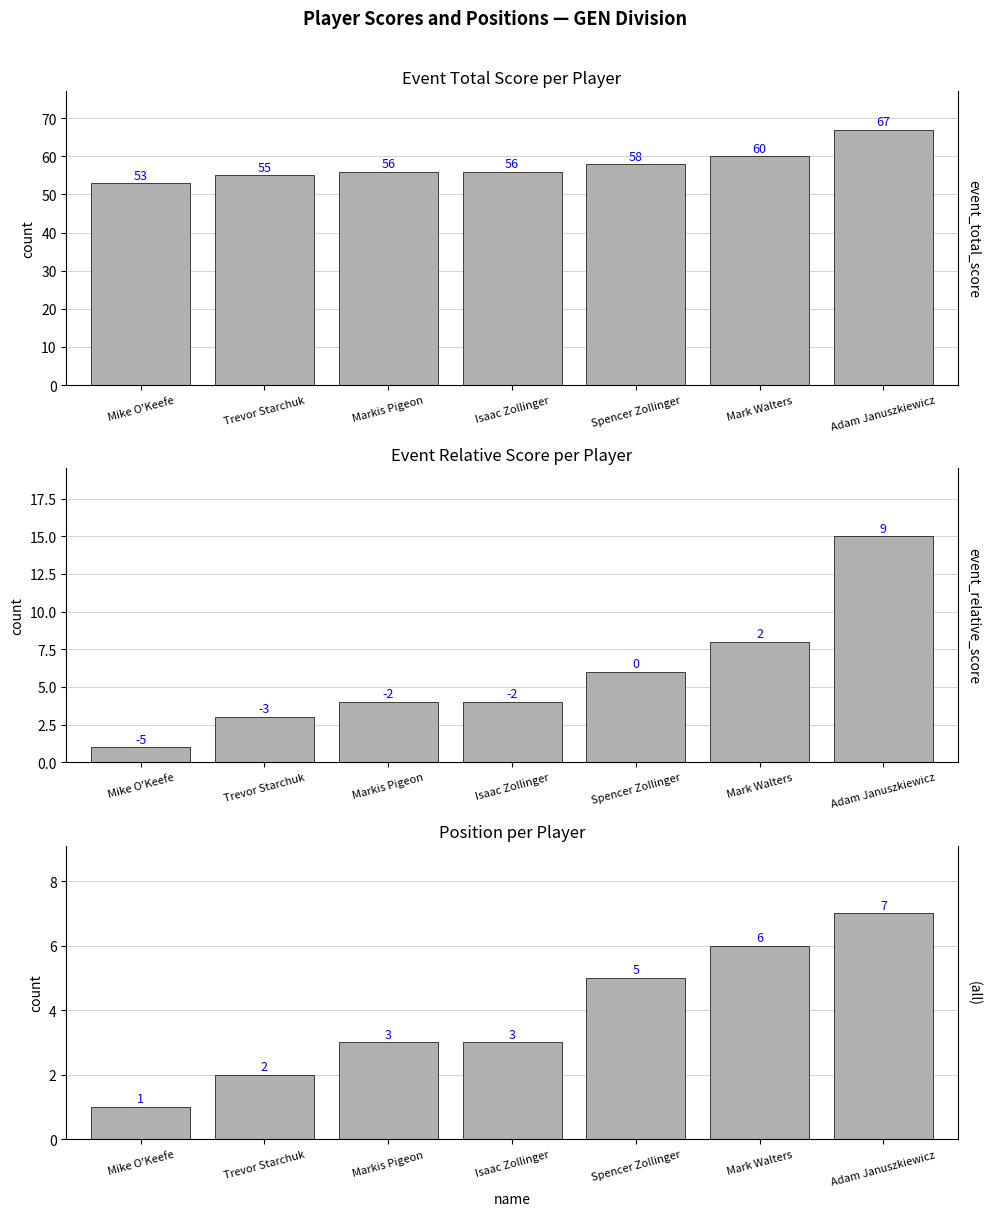

What is the greatest value displayed?

67